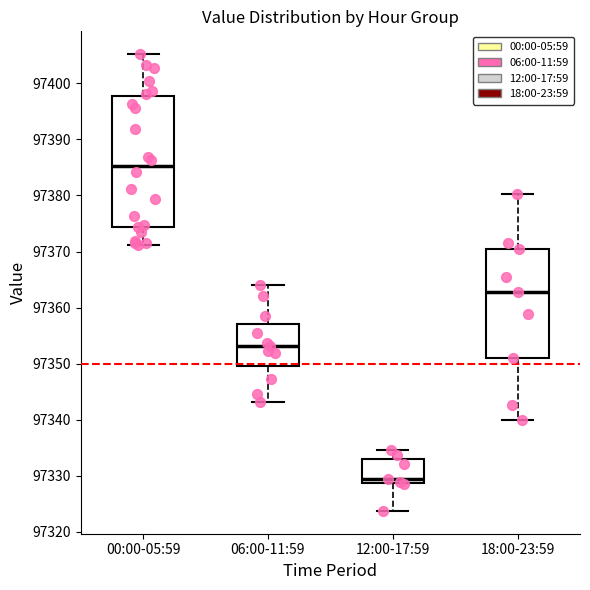

Comparing the boxes themselves (not the whiskers), which one is the tallest?

00:00-05:59